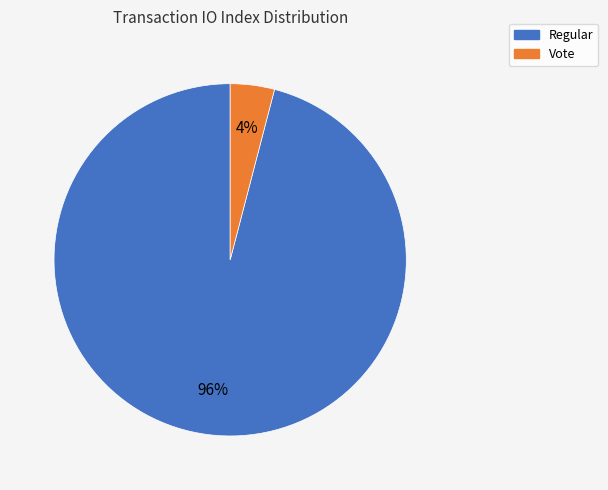

Is the sum of Regular and Vote greater than half?

Yes